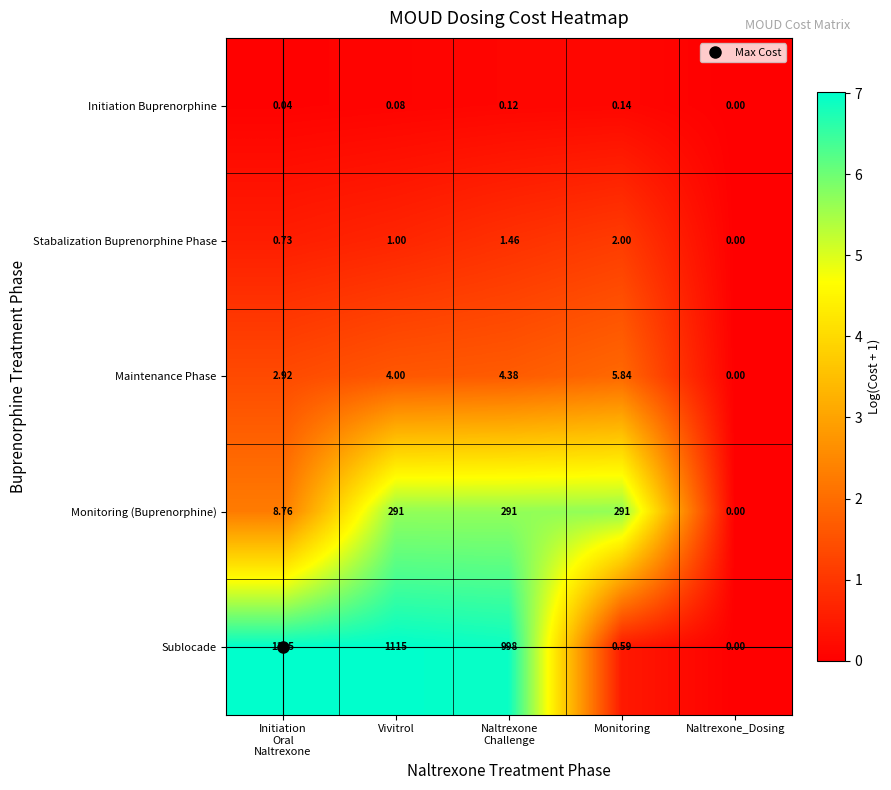

How many categories are shown in the chart?

5